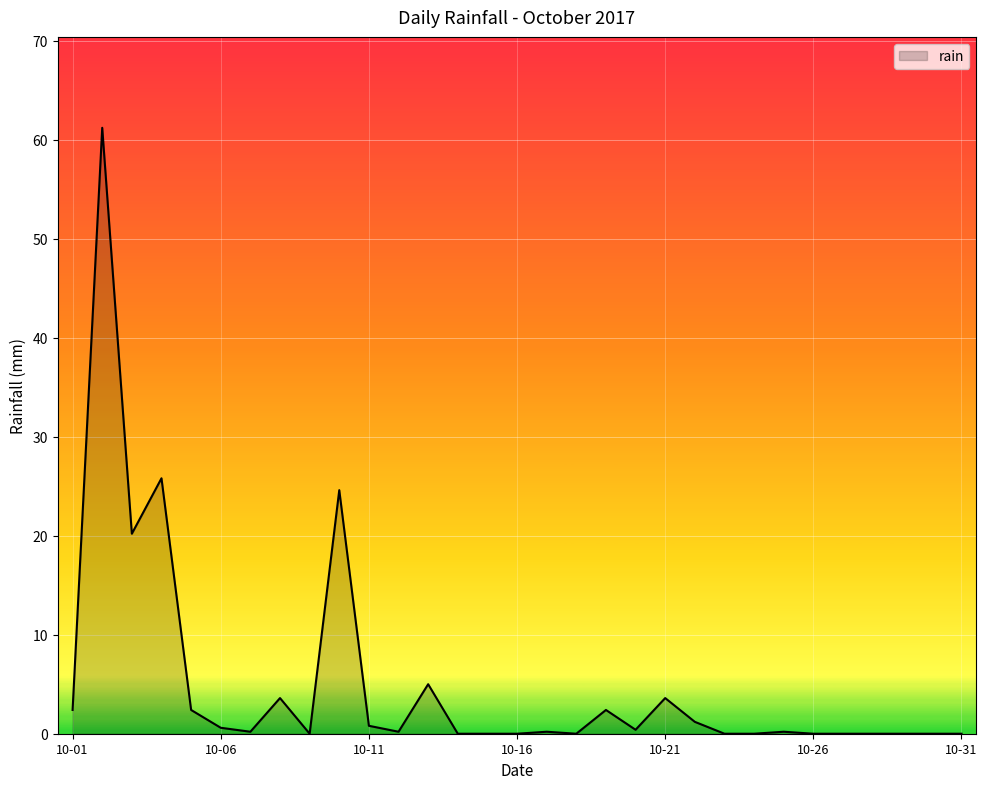

What is the difference between the maximum and minimum values?

61.2